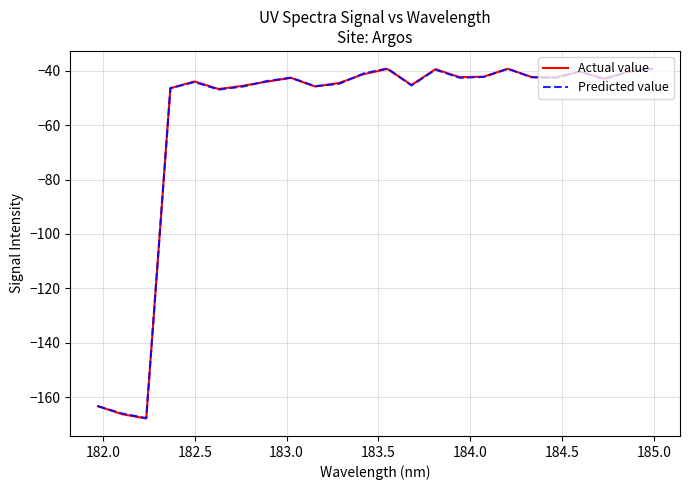

What is the maximum value shown in the chart?

-39.1